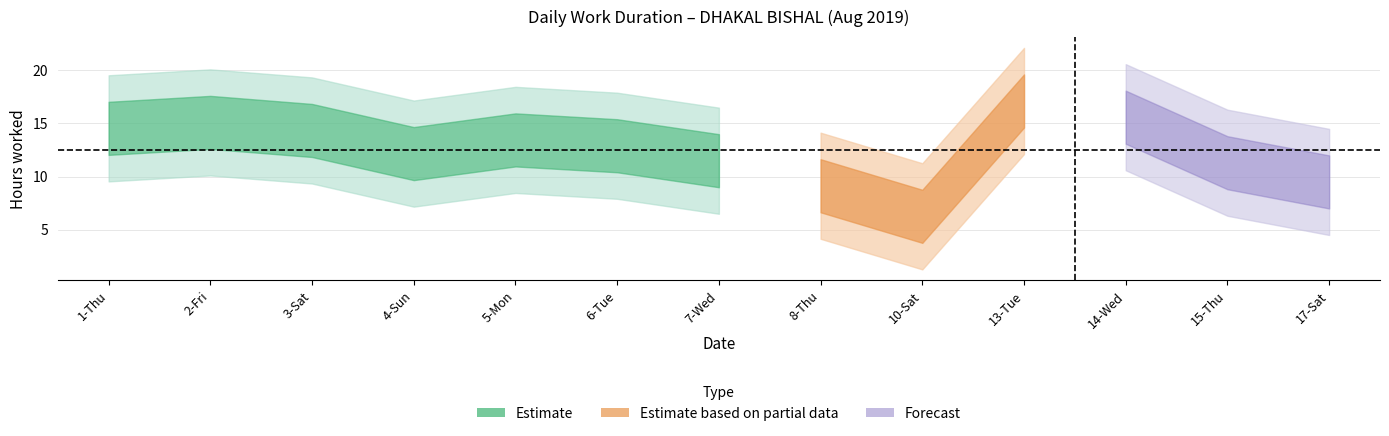

Reading left to right, extract all data points from this chart.

14.5	15.1	14.3	12.2	13.4	12.9	11.5	9.1	6.2	17.1	15.6	11.3	9.5